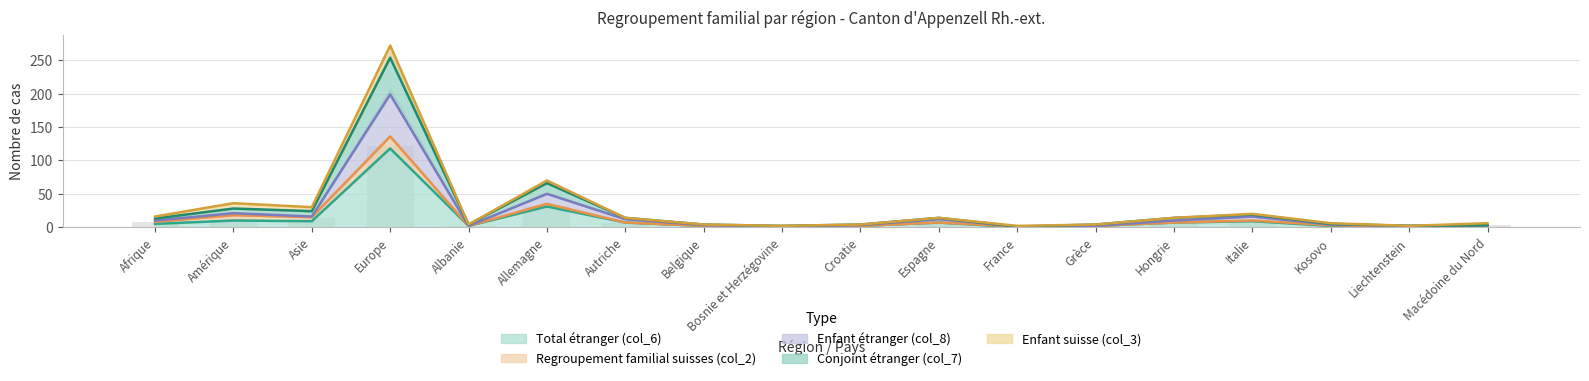

Rank the categories by Enfant étranger (col_8) value from highest to lowest.

Europe, Allemagne, Amérique, Asie, Italie, Autriche, Espagne, Afrique, Hongrie, Kosovo, Belgique, Croatie, Macédoine du Nord, Albanie, Grèce, Liechtenstein, Bosnie et Herzégovine, France